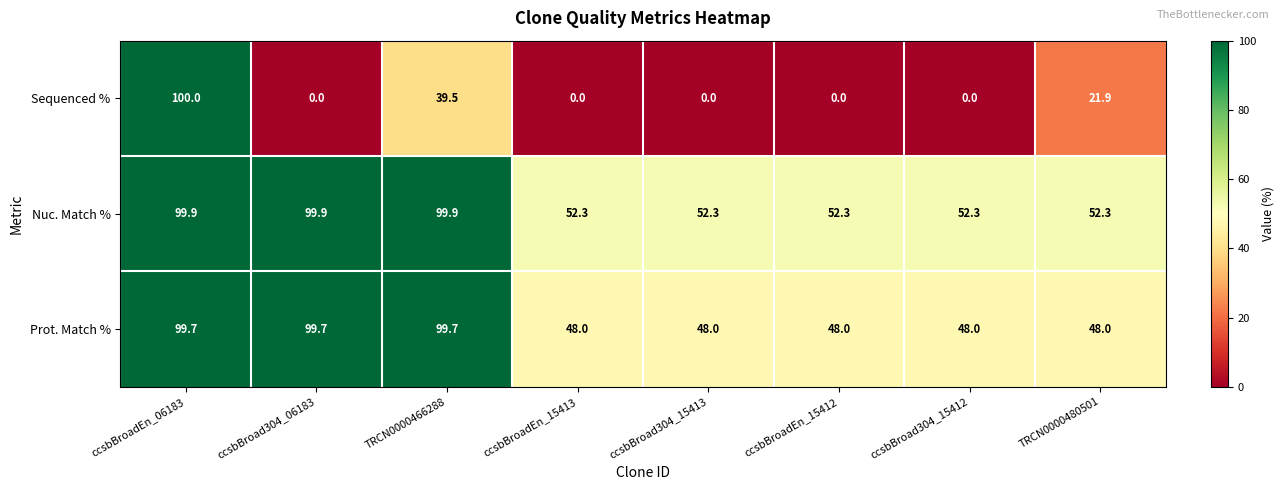

Between ccsbBroadEn_06183 and ccsbBroadEn_15413, which series saw the biggest shift?

Sequenced %